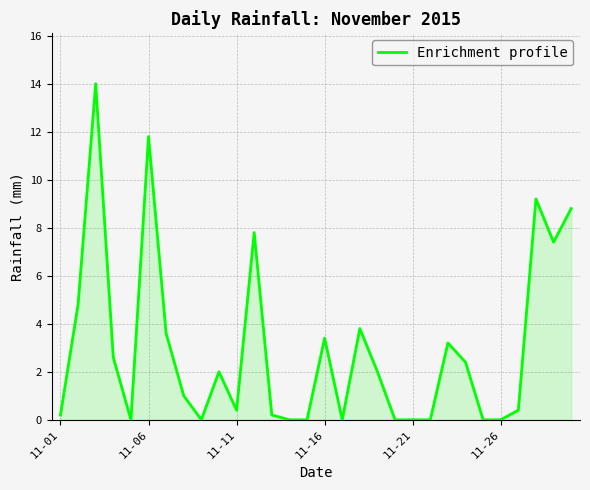

How many lines are shown in the chart?

1